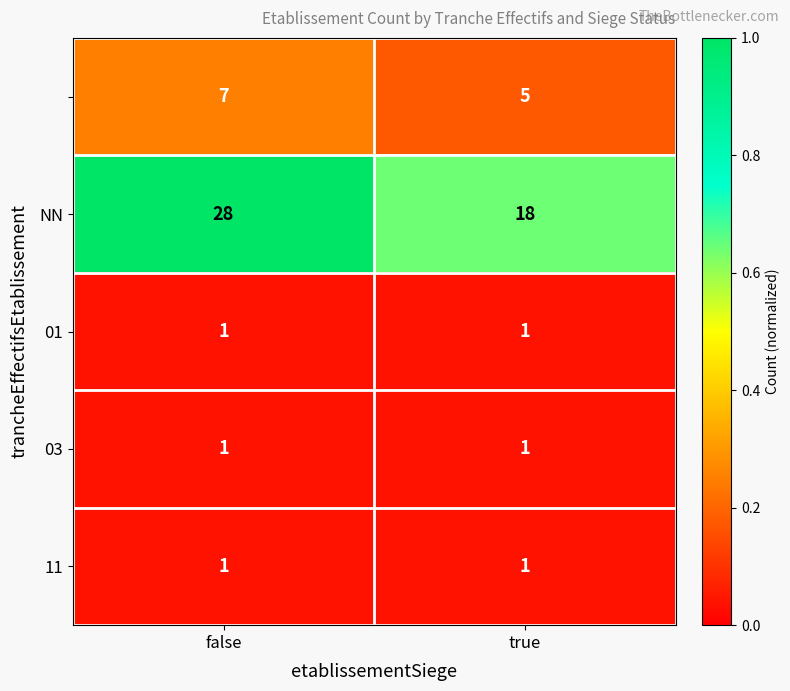

What is the total value across all series at true?

26